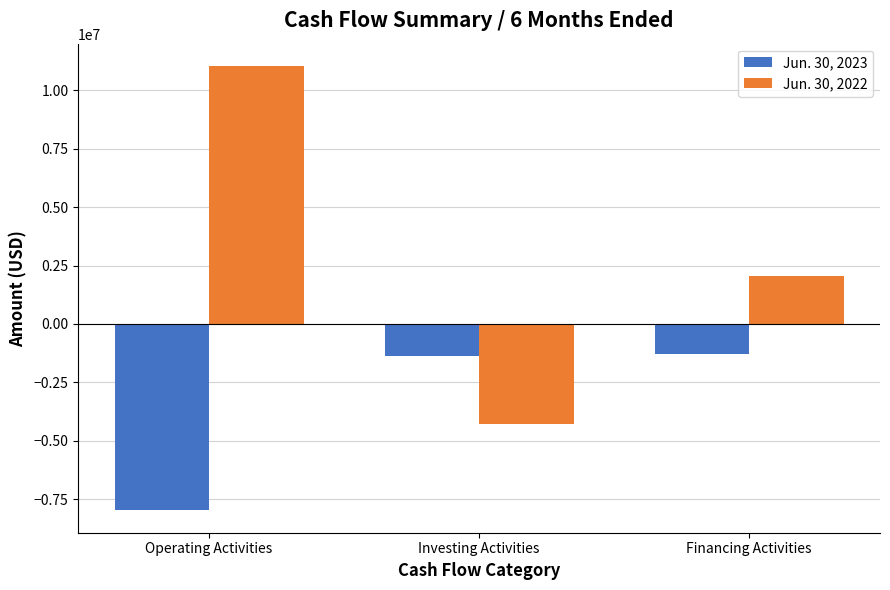

What is the maximum value for Jun. 30, 2022?

11044088